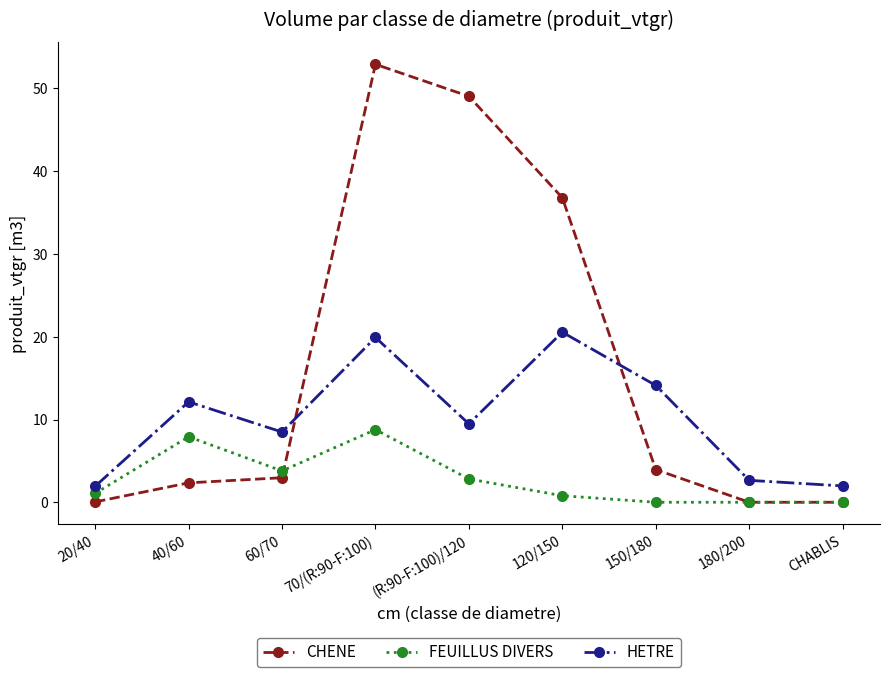

What is the average value of the HETRE series?

10.1